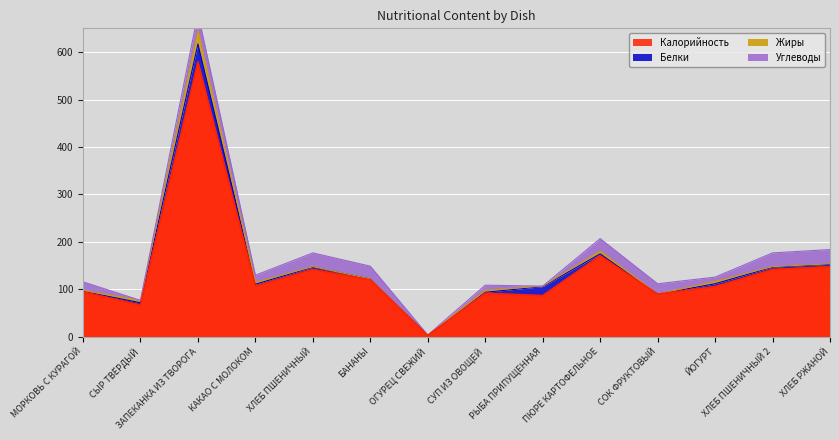

What is the difference between the maximum and second lowest values in the Углеводы series?

36